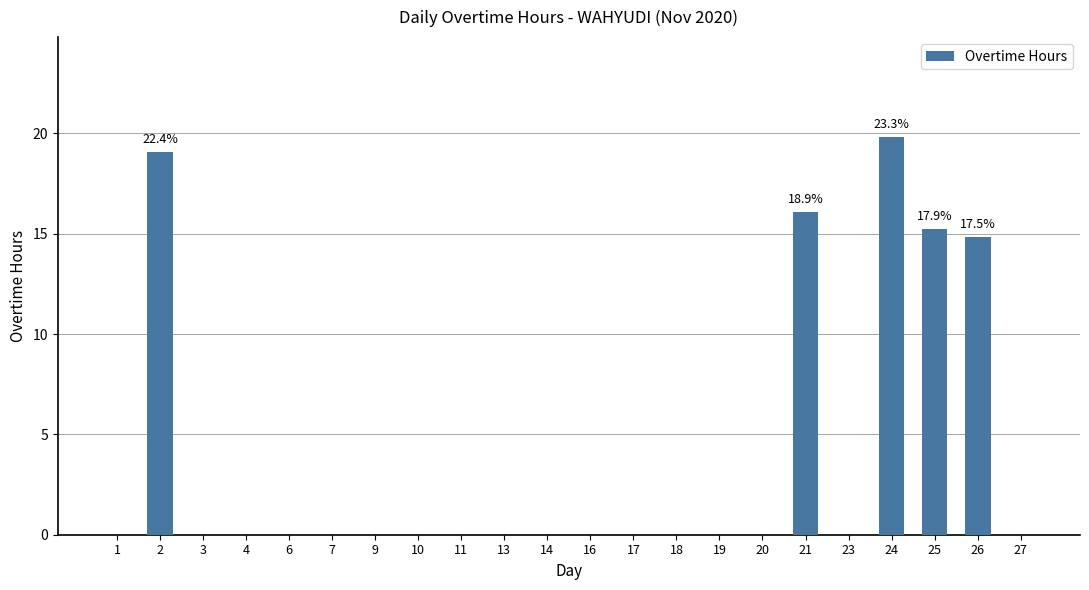

Which label corresponds to the largest value in the chart?

24